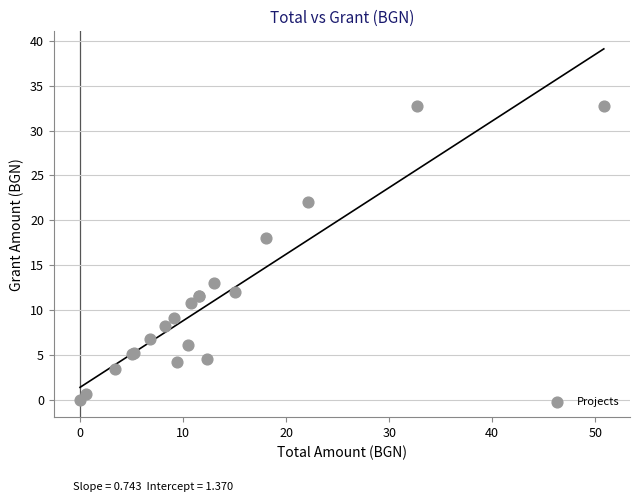

What Y value in the scatter plot is closest to 16?

18.1